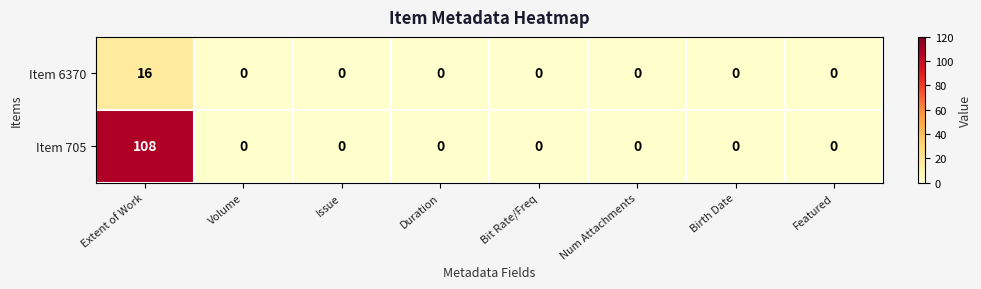

At how many categories does at least one series exceed 101?

1